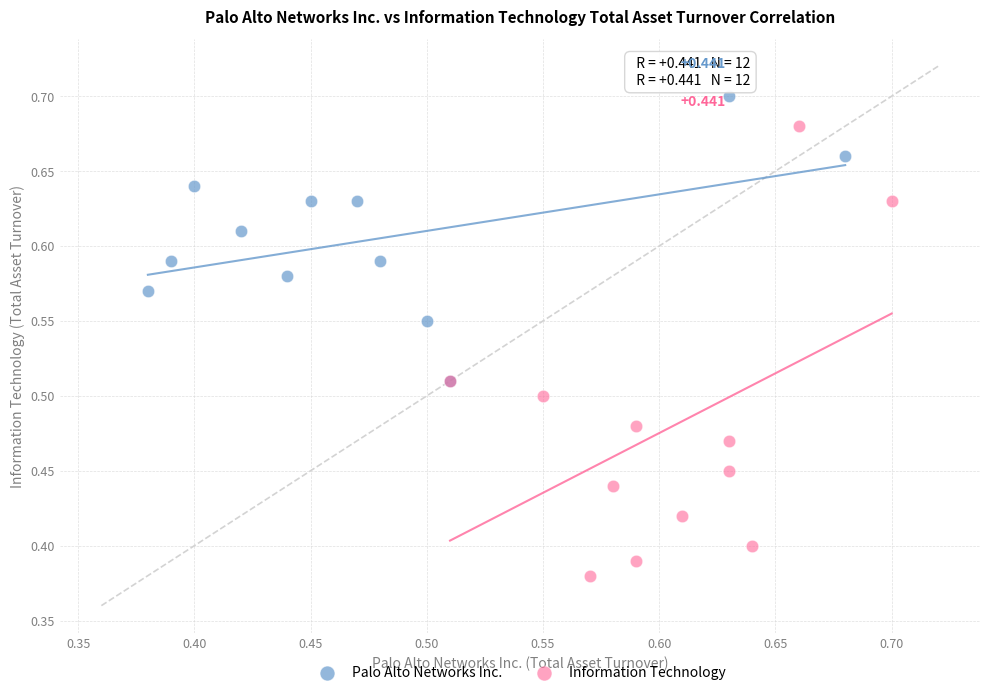

Which series reaches the minimum Y coordinate?

Information Technology